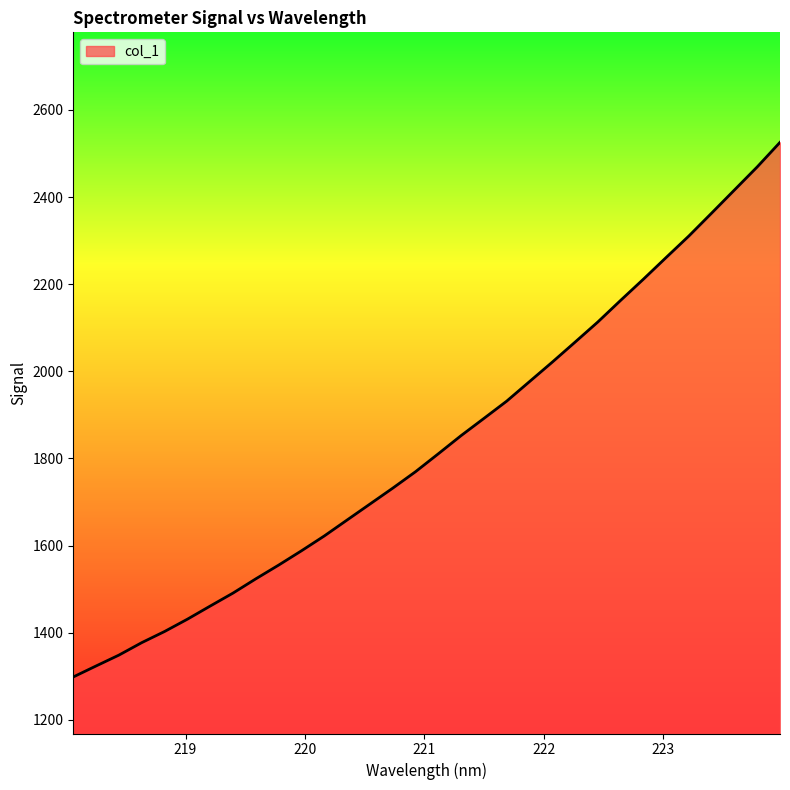

What is the maximum value shown in the chart?

2525.6